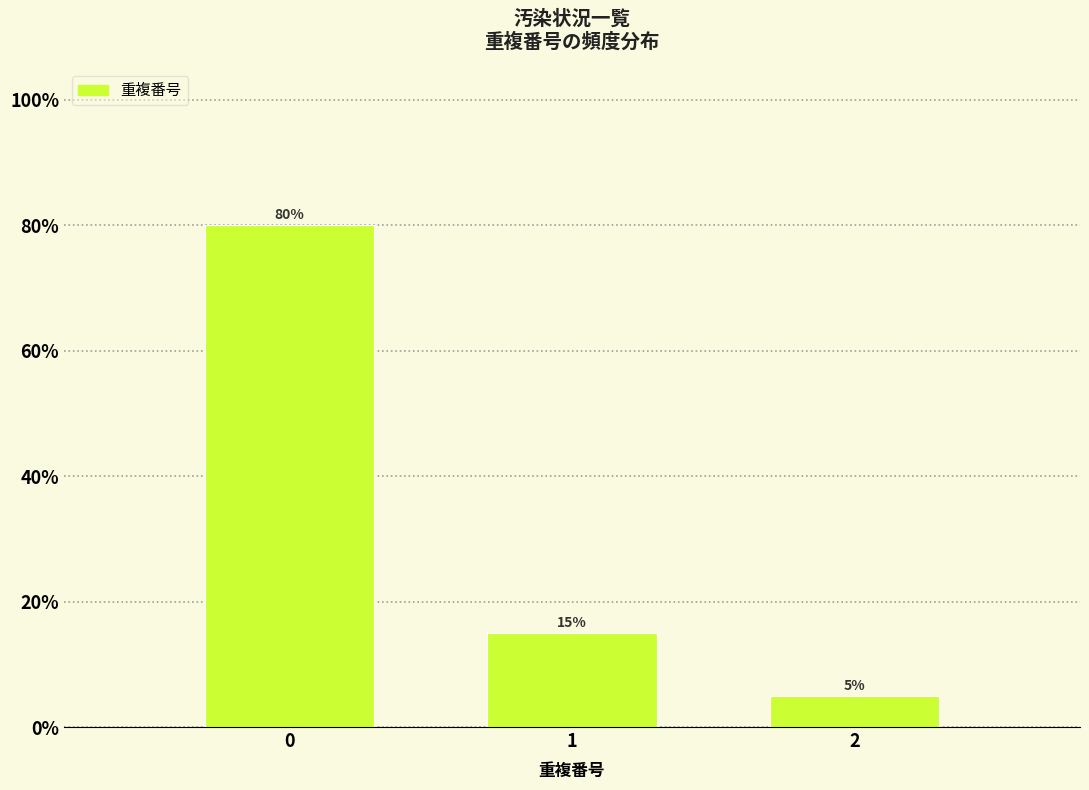

Reading right to left, transcribe all the data shown in this chart.

2=5	1=15	0=80